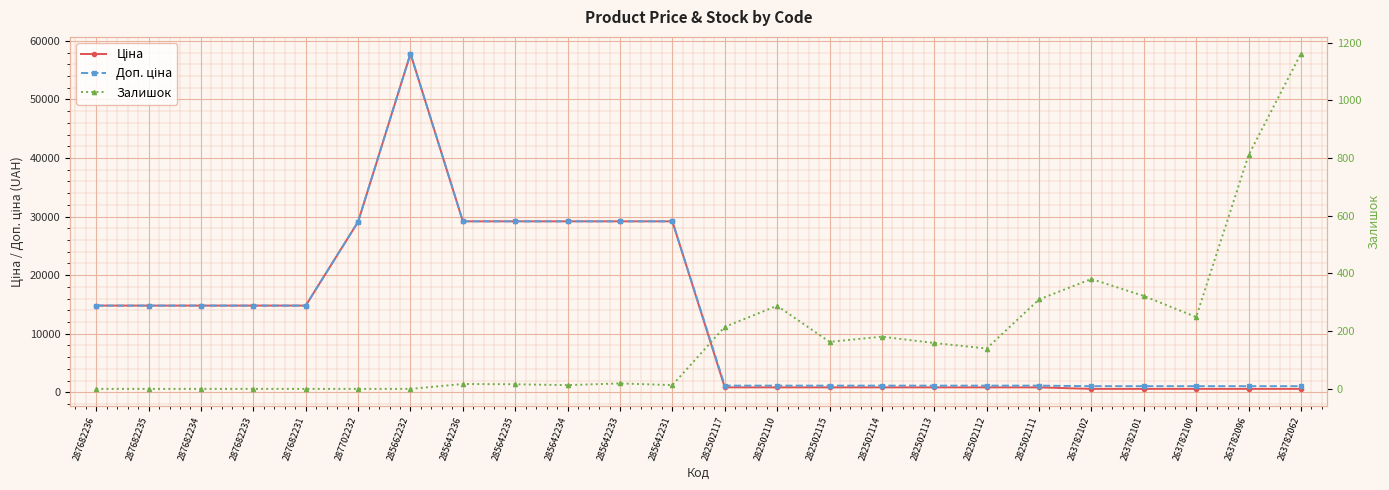

How many data points in Доп. ціна are above 14800?

12